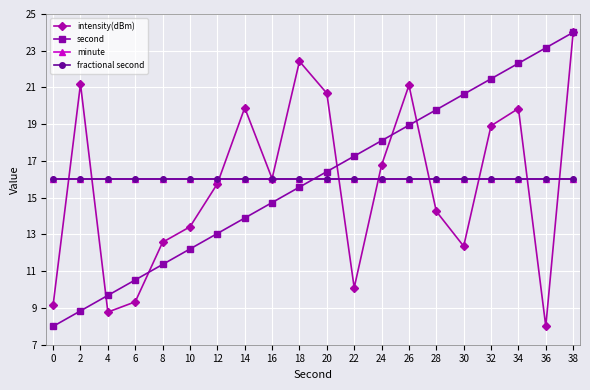

Count the number of data series in this chart.

4